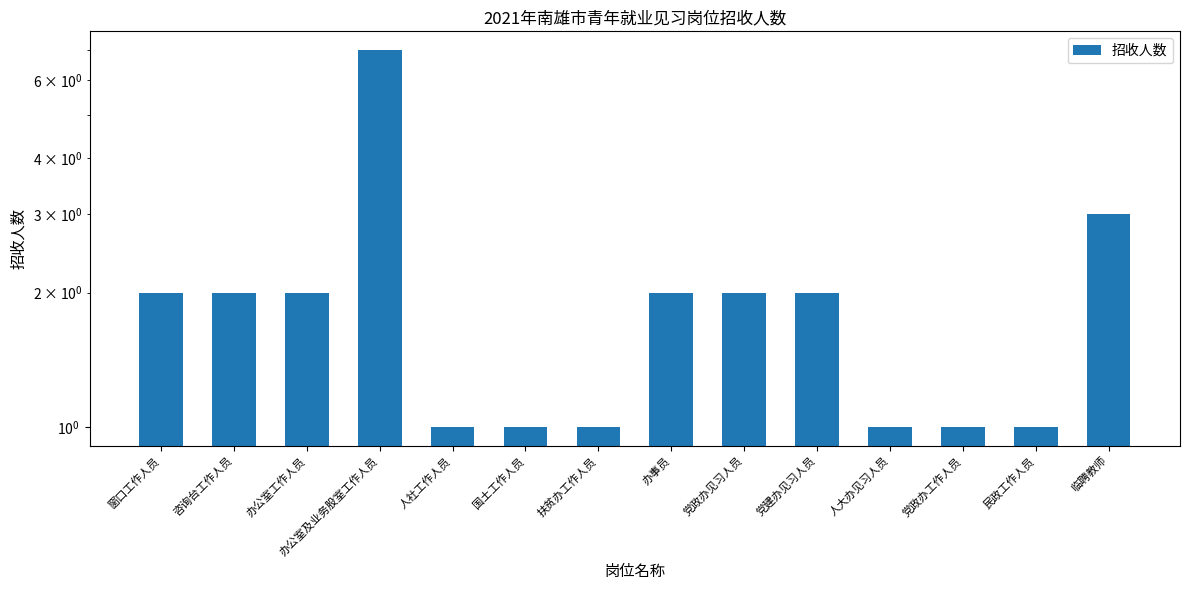

Count the number of categories in the chart.

14